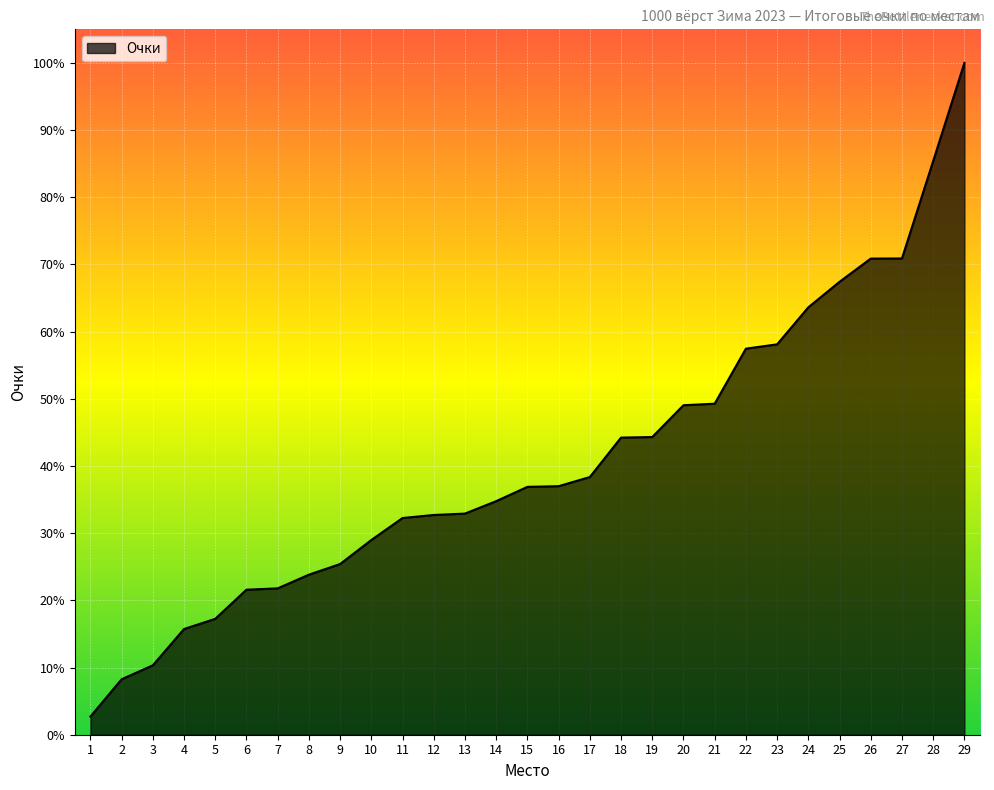

Which label corresponds to the smallest value in the chart?

1